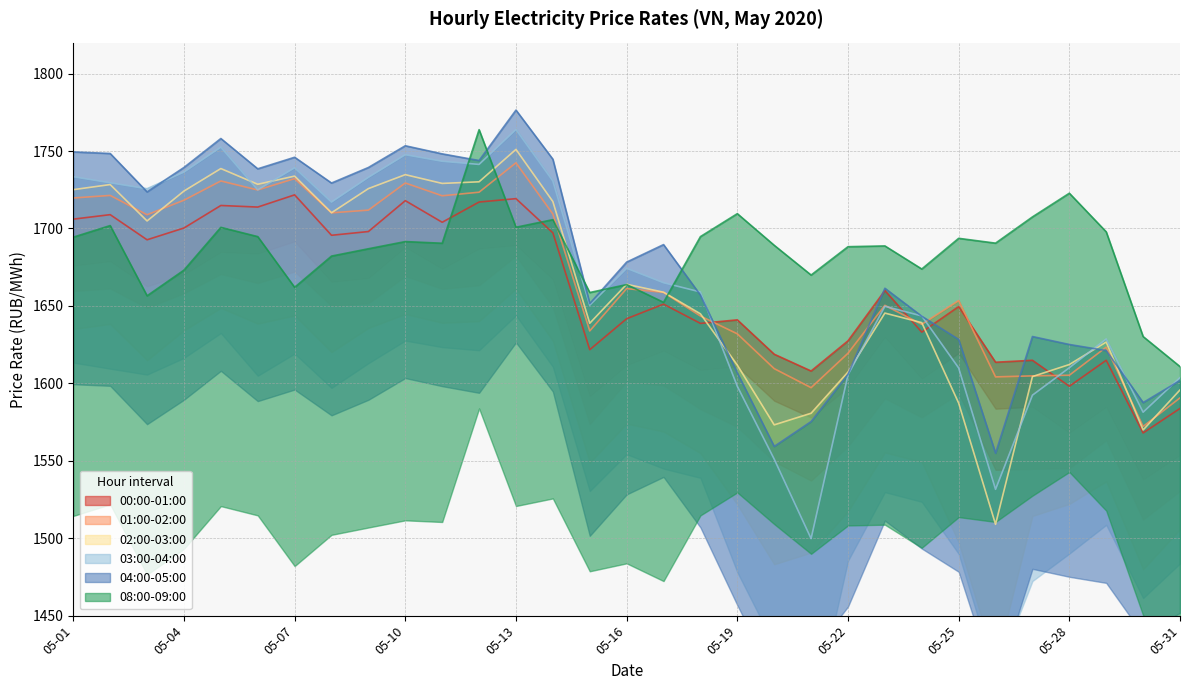

What is the sum of all 02:00-03:00 values?

51550.6